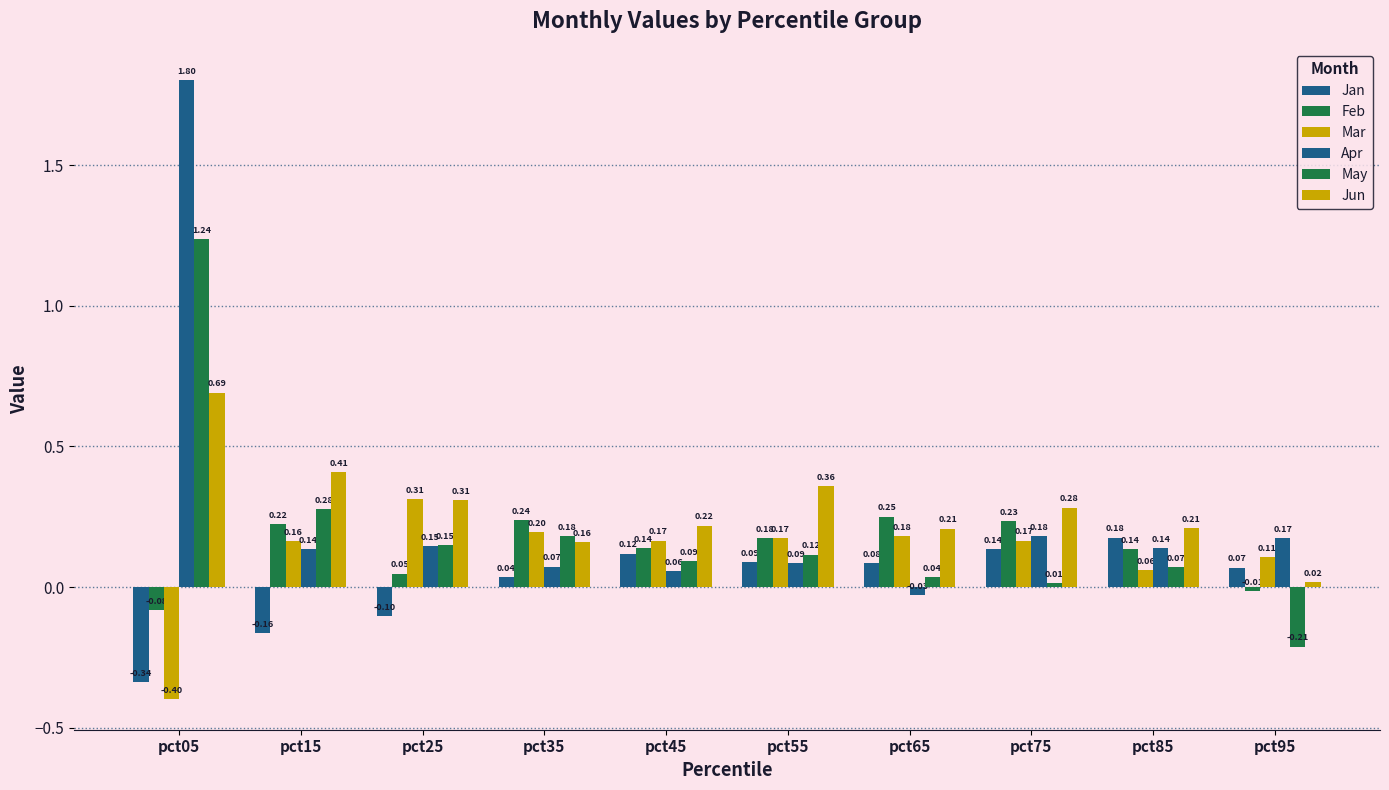

Reading right to left, what are all the values shown in this chart?

Jan: pct95=0.1	pct85=0.2	pct75=0.1	pct65=0.1	pct55=0.1	pct45=0.1	pct35=0.0	pct25=-0.1	pct15=-0.2	pct05=-0.3
Feb: pct95=-0.0	pct85=0.1	pct75=0.2	pct65=0.3	pct55=0.2	pct45=0.1	pct35=0.2	pct25=0.0	pct15=0.2	pct05=-0.1
Mar: pct95=0.1	pct85=0.1	pct75=0.2	pct65=0.2	pct55=0.2	pct45=0.2	pct35=0.2	pct25=0.3	pct15=0.2	pct05=-0.4
Apr: pct95=0.2	pct85=0.1	pct75=0.2	pct65=-0.0	pct55=0.1	pct45=0.1	pct35=0.1	pct25=0.1	pct15=0.1	pct05=1.8
May: pct95=-0.2	pct85=0.1	pct75=0.0	pct65=0.0	pct55=0.1	pct45=0.1	pct35=0.2	pct25=0.1	pct15=0.3	pct05=1.2
Jun: pct95=0.0	pct85=0.2	pct75=0.3	pct65=0.2	pct55=0.4	pct45=0.2	pct35=0.2	pct25=0.3	pct15=0.4	pct05=0.7